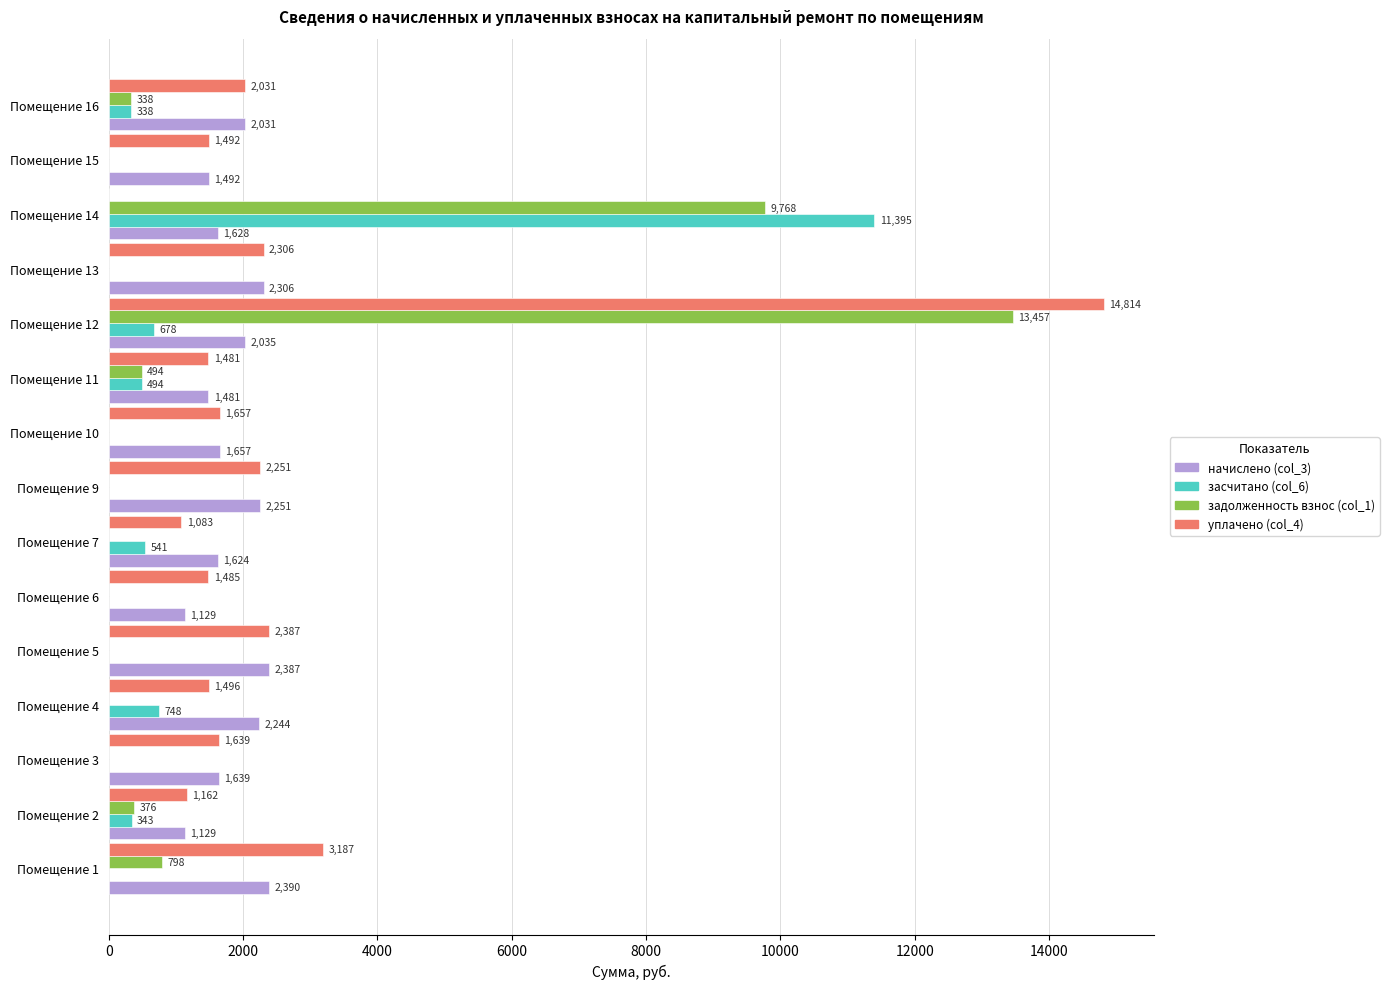

What is the greatest value displayed?

14813.7